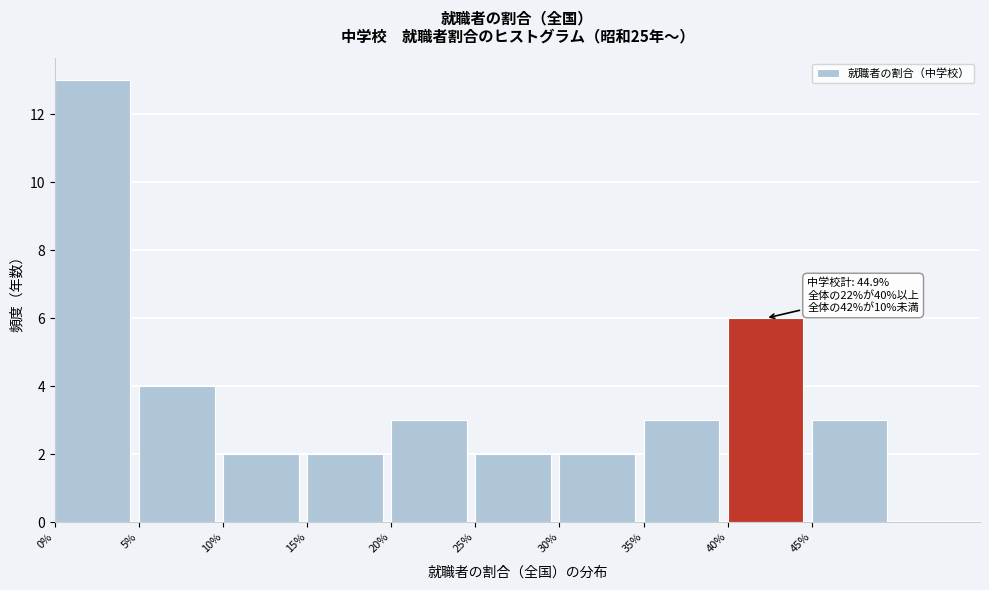

Over which range of the x-axis is the bar tallest?

0 to 5